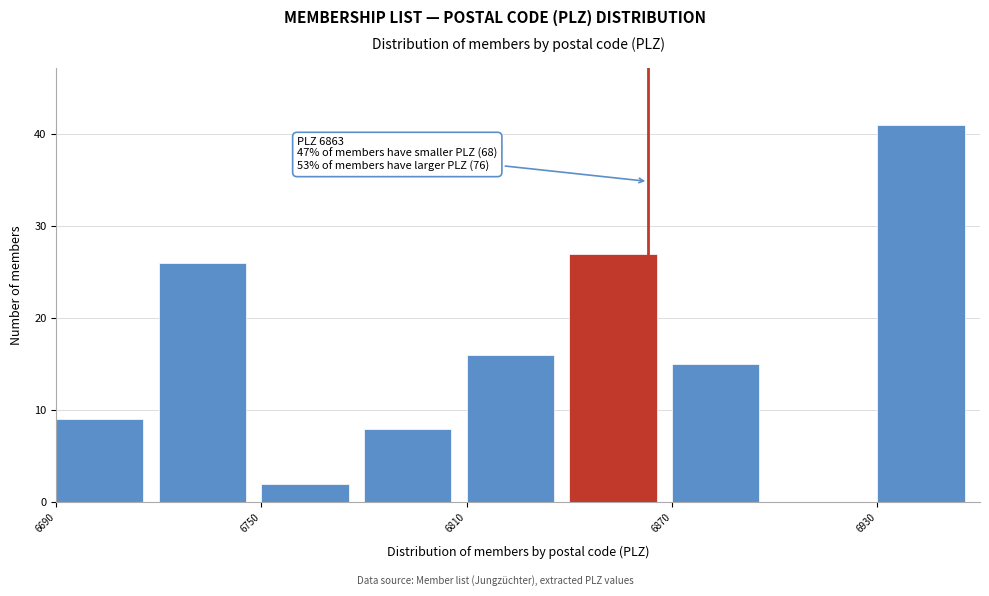

Around what value on the x-axis is the tallest bar? Give the approximate position of its centre, as read against the axis.

6940